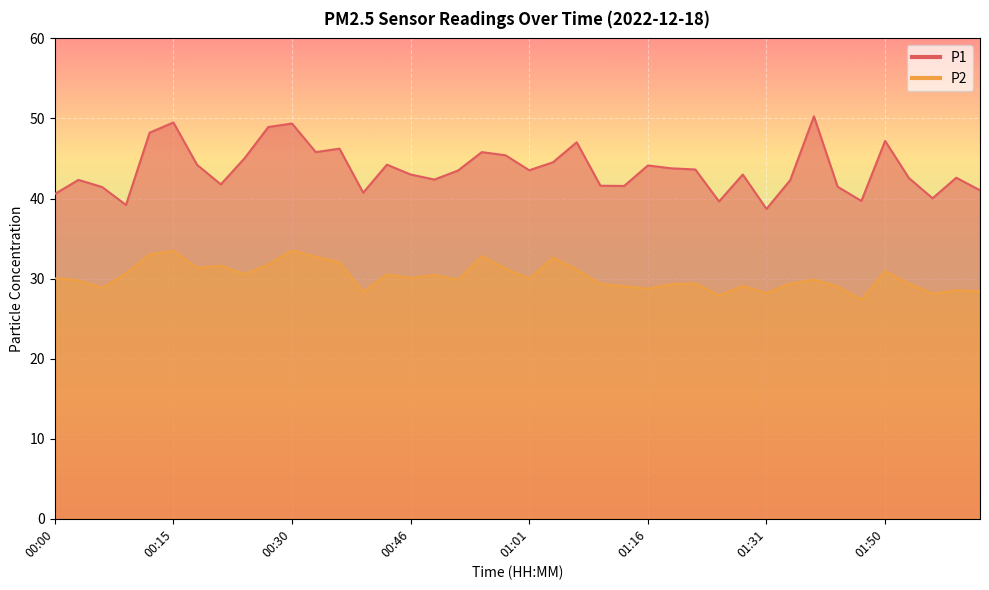

True or false: P2 has a value of 43.4 at 01:10.

False